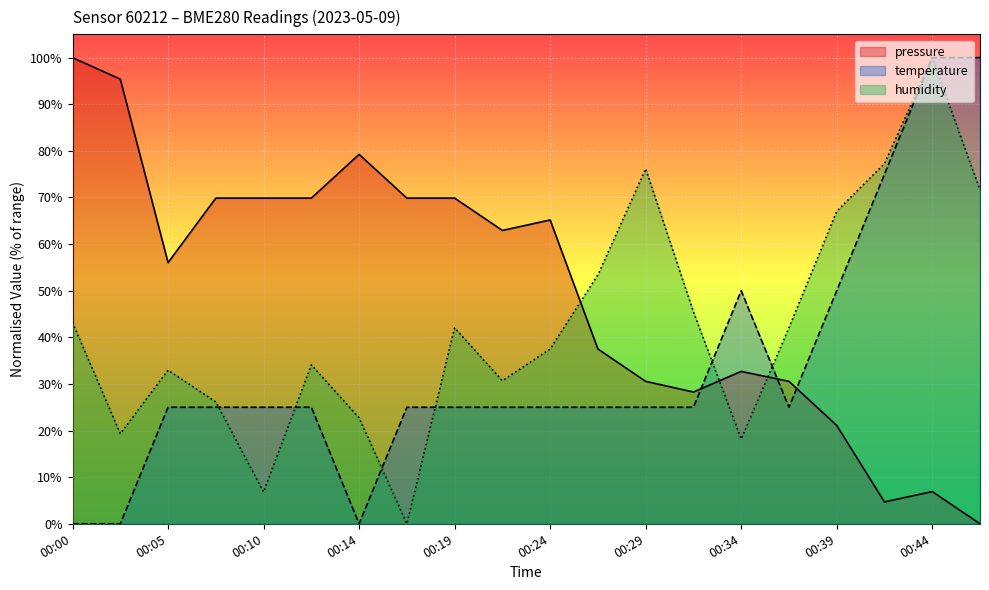

Which has a higher value, 00:22 or 00:41?

00:22